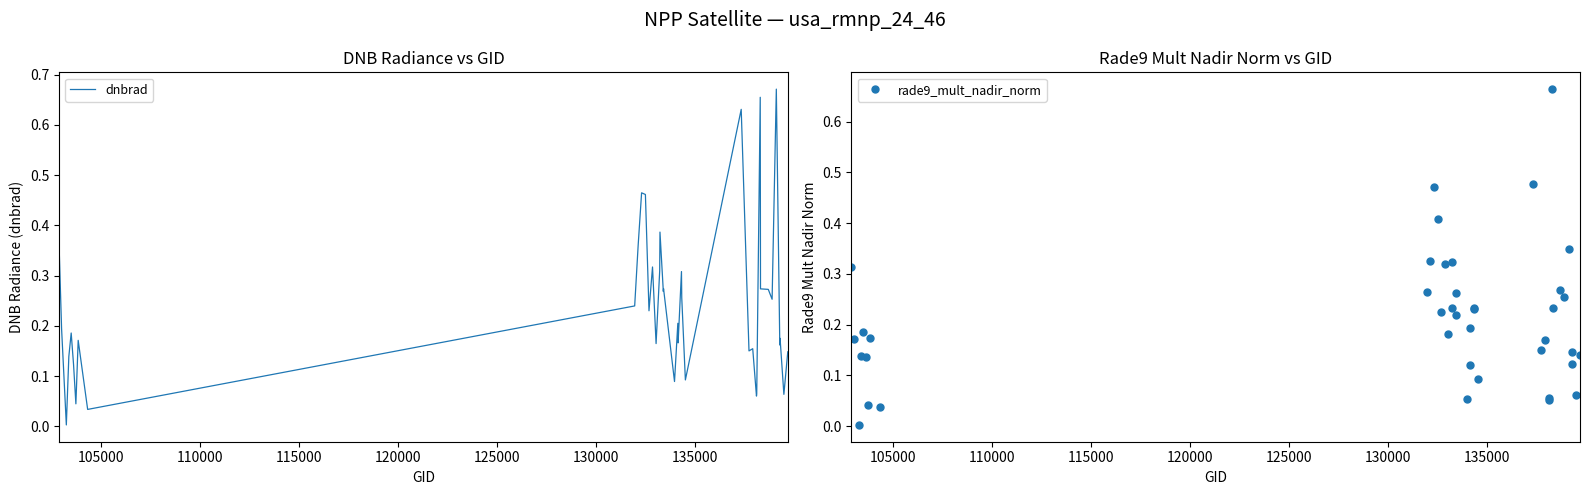

Rank the series by their average value, from lowest to highest.

rade9_mult_nadir_norm, dnbrad